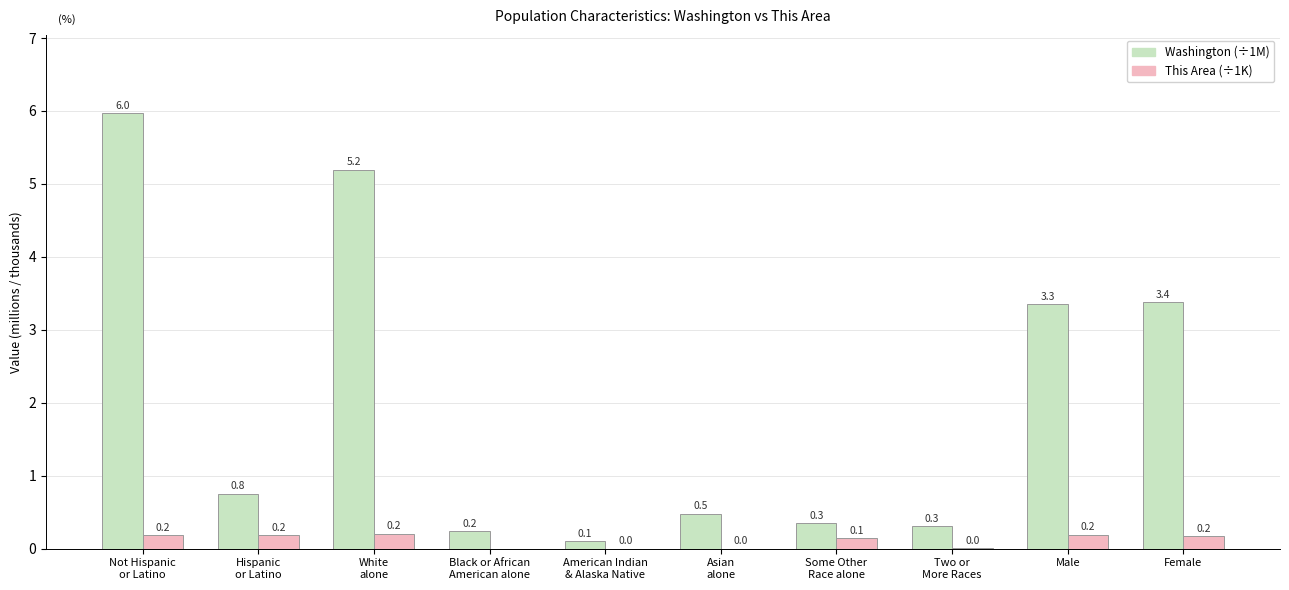

What is the greatest value displayed?

6.0